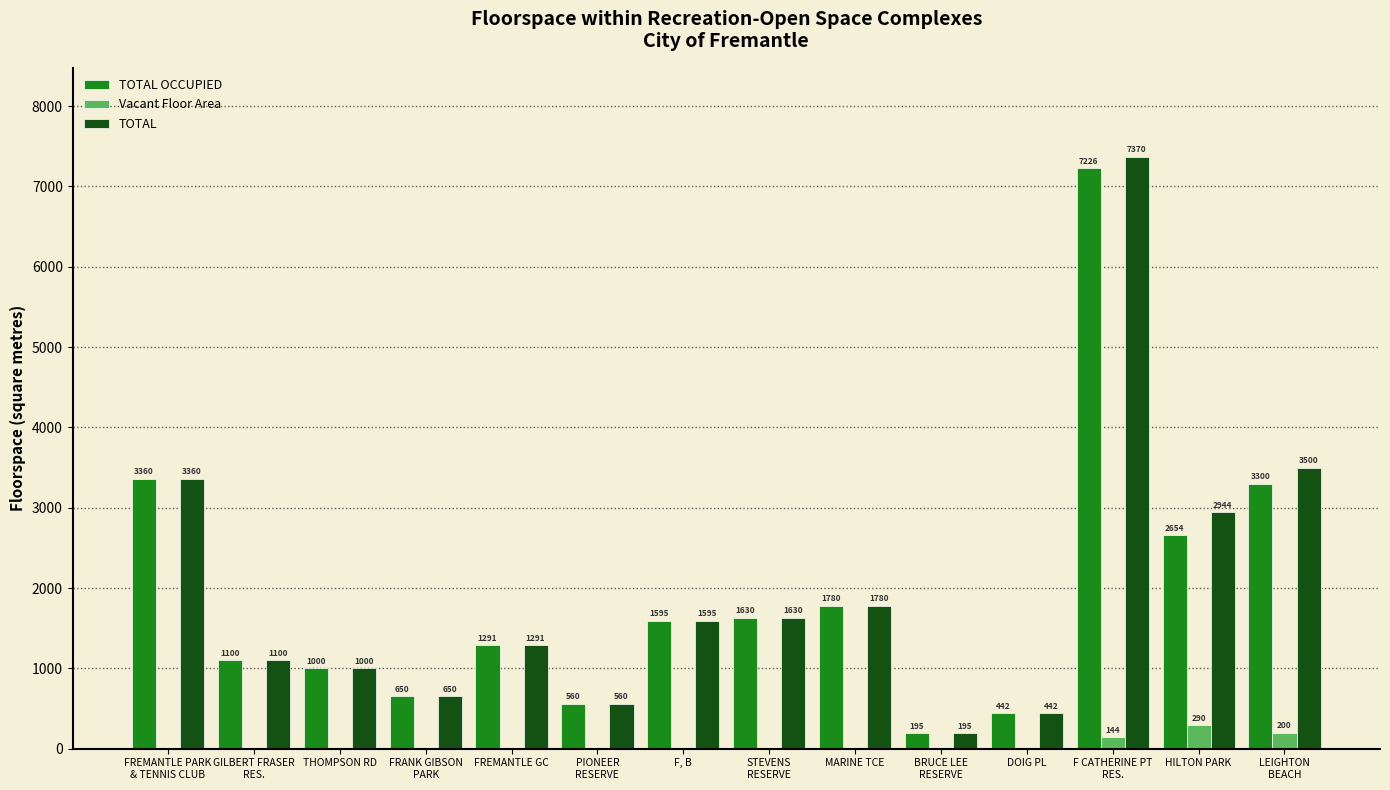

Reading right to left, what are all the values shown in this chart?

TOTAL OCCUPIED: 3300	2654	7226	442	195	1780	1630	1595	560	1291	650	1000	1100	3360
Vacant Floor Area: 200	290	144	0	0	0	0	0	0	0	0	0	0	0
TOTAL: 3500	2944	7370	442	195	1780	1630	1595	560	1291	650	1000	1100	3360